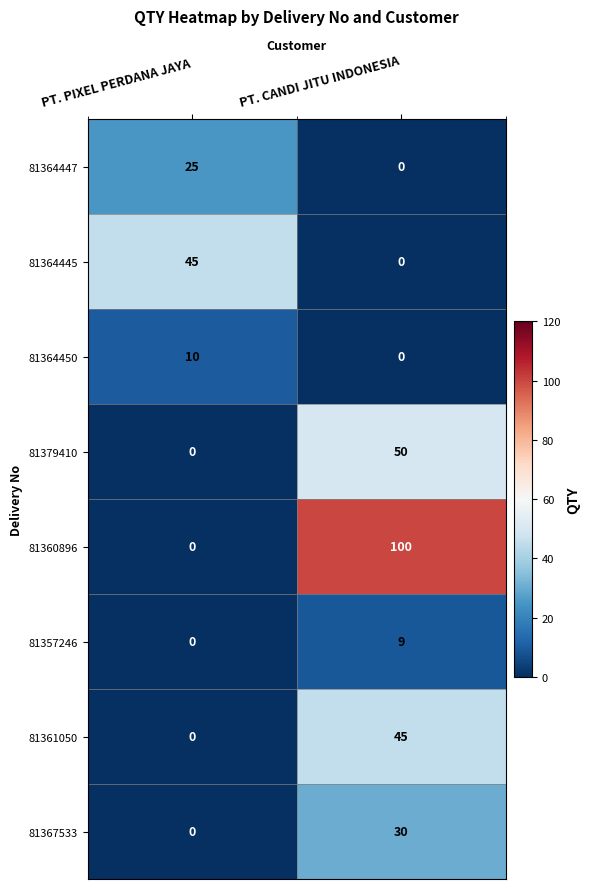

What is the highest value of the 81367533 series?

30